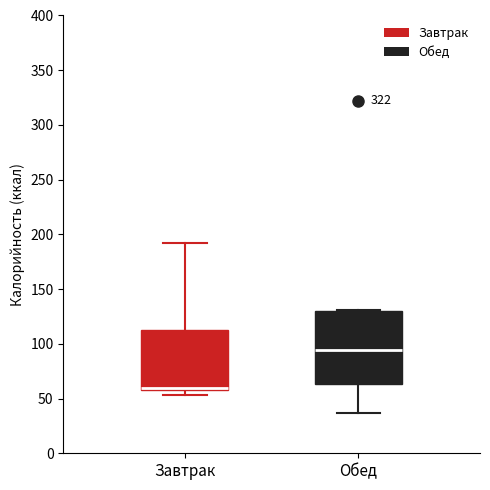

Where is the upper edge of the box for Завтрак on the y-axis? The values are not printed on the chart, so give them approximately, as read against the axis.

115